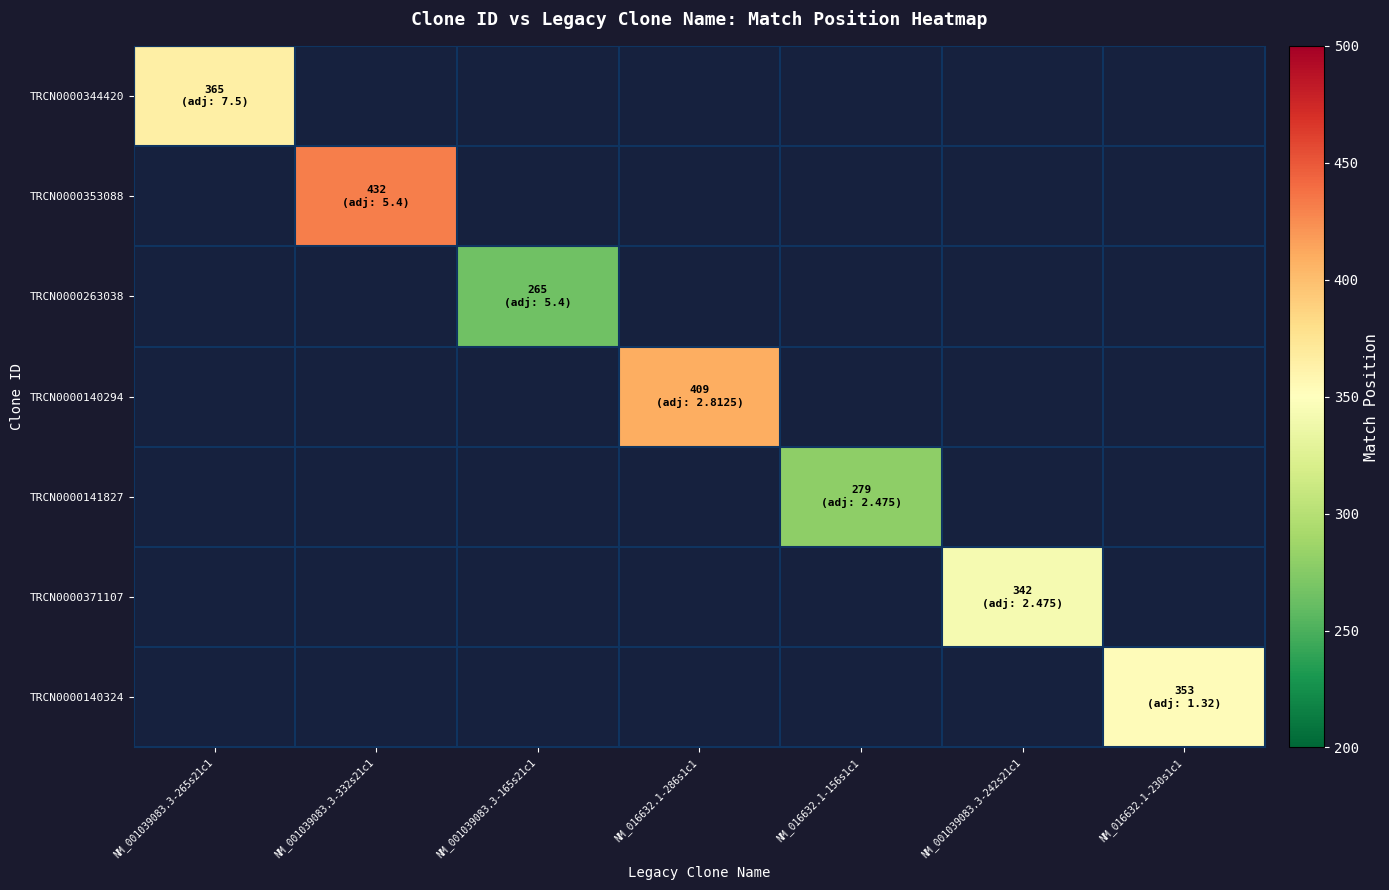

At how many categories does at least one series exceed 363?

3